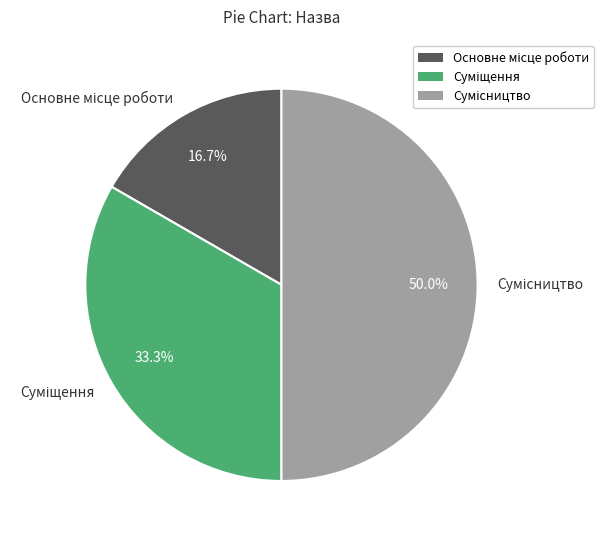

Which category has the biggest portion of the pie?

Сумісництво